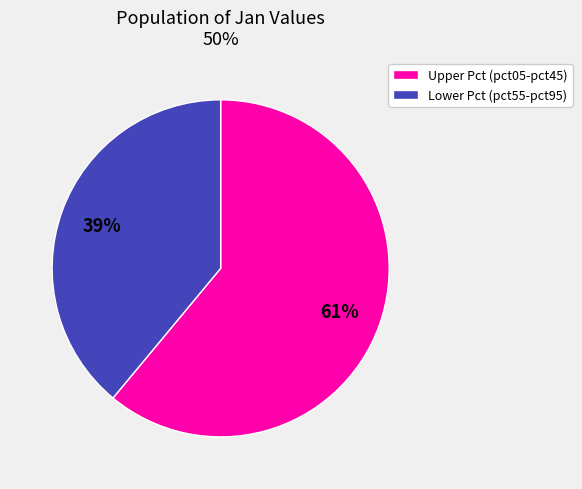

To the nearest percent, what is the average slice percentage?

50%